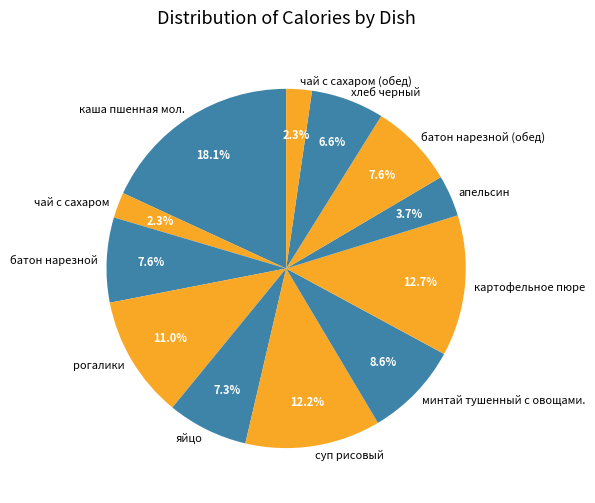

The батон нарезной slice represents 16% of the pie. True or false?

False